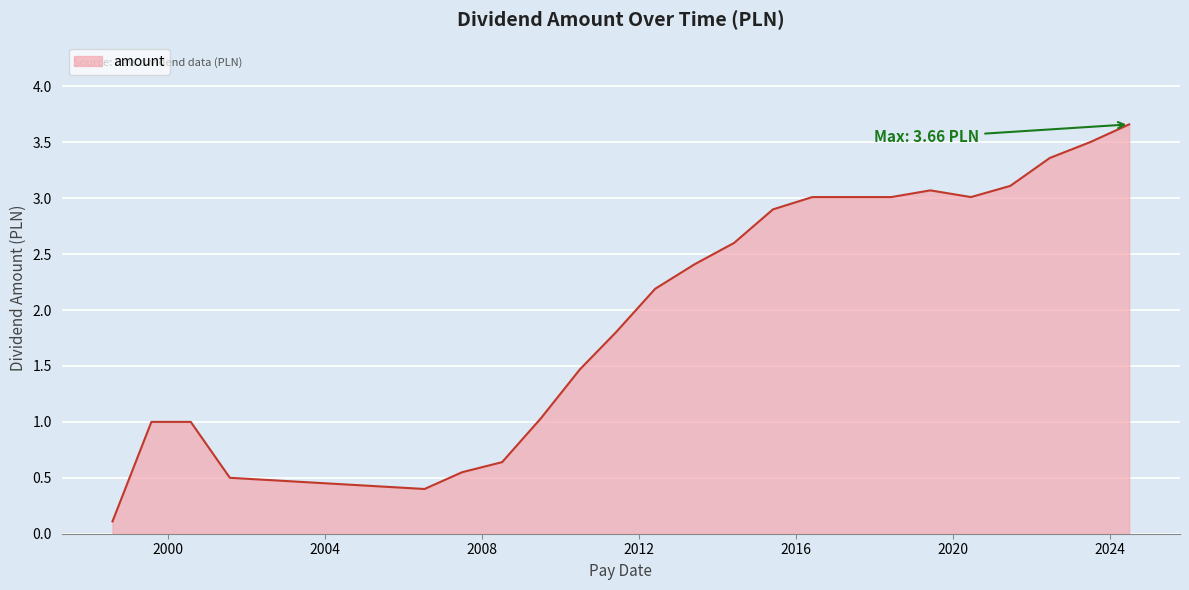

What is the greatest value displayed?

3.7